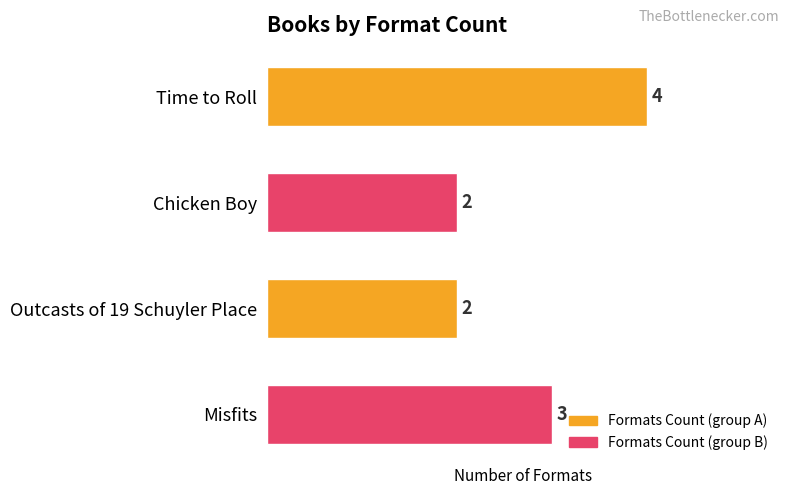

Which category has the highest value across all series?

Time to Roll